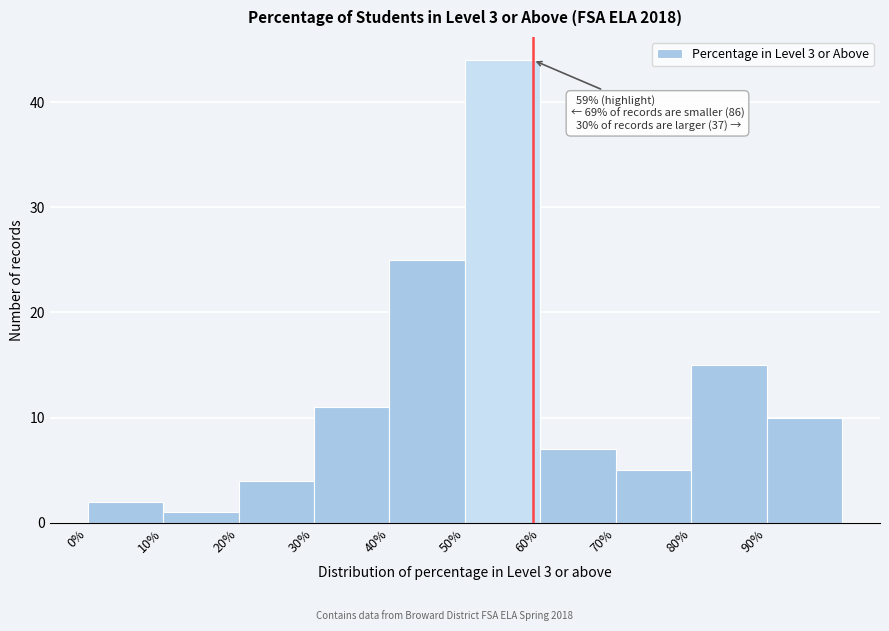

Which range on the x-axis has the tallest bar?

50 to 60